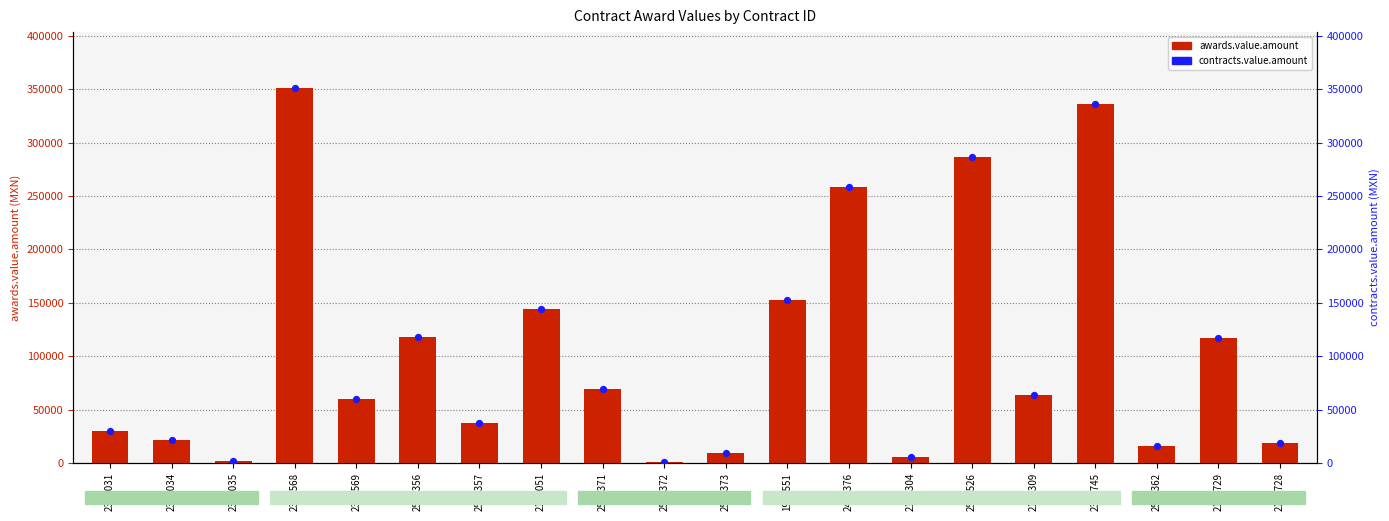

Which series contains the lowest Y value?

awards.value.amount